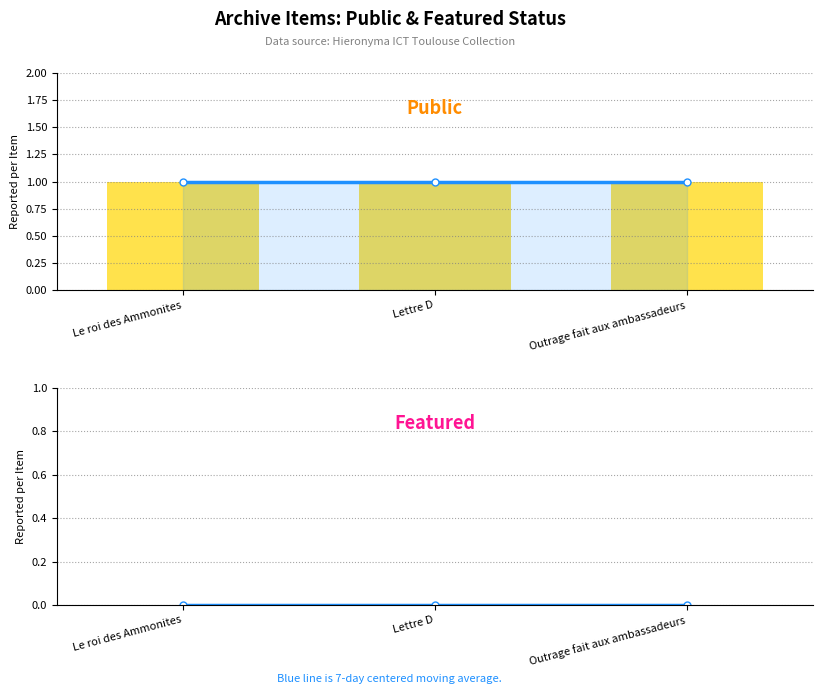

Reading left to right, extract all data points from this chart.

7-day avg (public): Le roi des Ammonites=1	Lettre D=1	Outrage fait aux ambassadeurs=1
public: Le roi des Ammonites=1	Lettre D=1	Outrage fait aux ambassadeurs=1
7-day avg (featured): Le roi des Ammonites=0	Lettre D=0	Outrage fait aux ambassadeurs=0
featured: Le roi des Ammonites=0	Lettre D=0	Outrage fait aux ambassadeurs=0